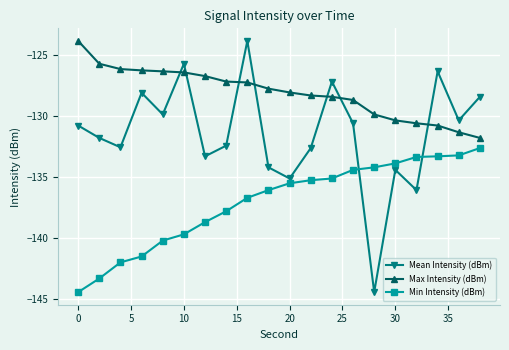

Which series has the largest total across all categories?

Max Intensity (dBm)